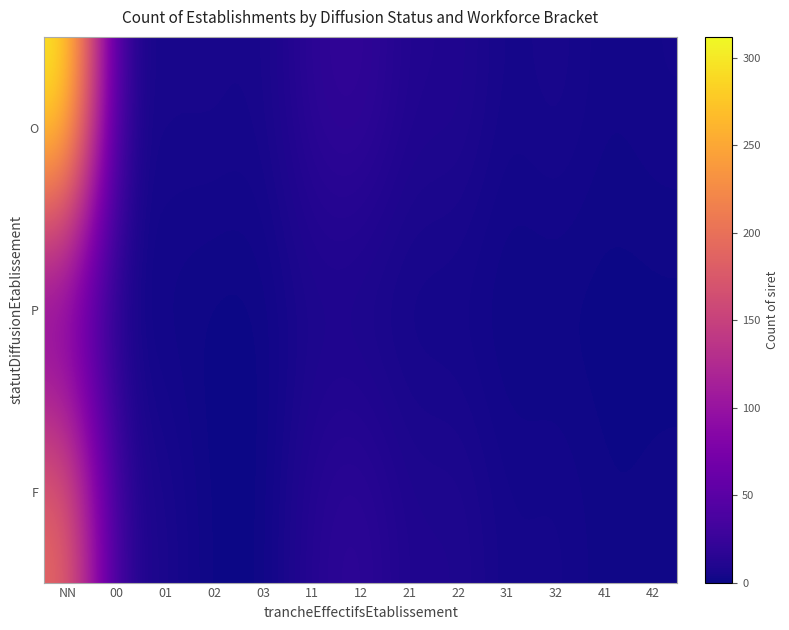

Which has a higher value, 41 or NN?

NN